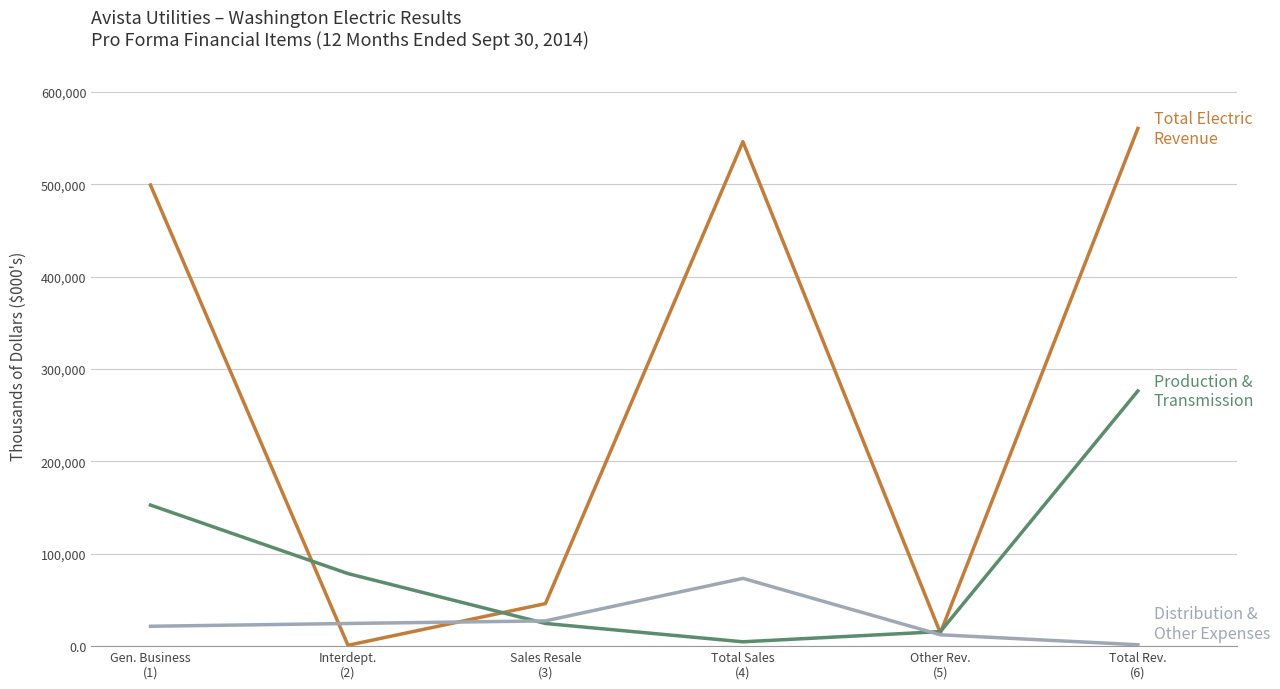

What is the greatest value displayed?

560296.0